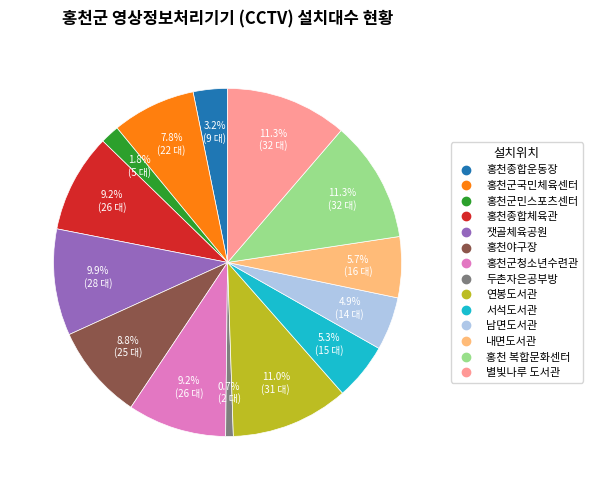

Count the number of slices in the pie.

14